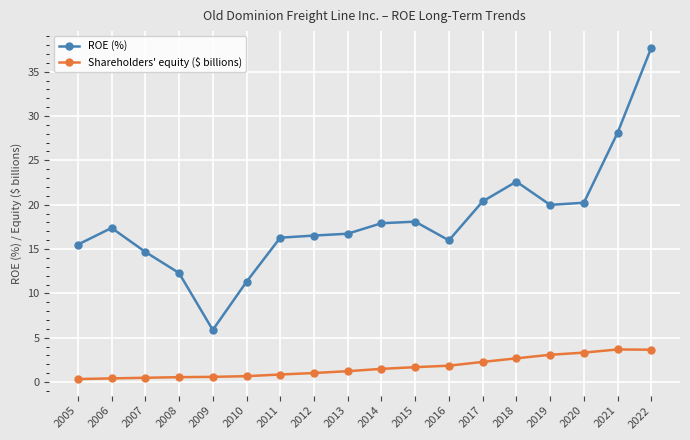

What is the total value across all series at 2019?

23.1